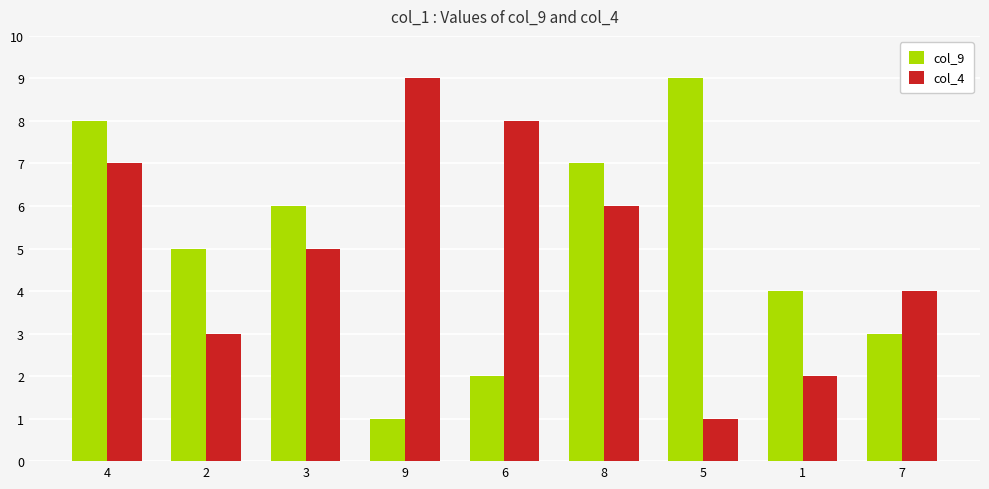

What is the value of the col_9 bar at the 8th from the left?

4